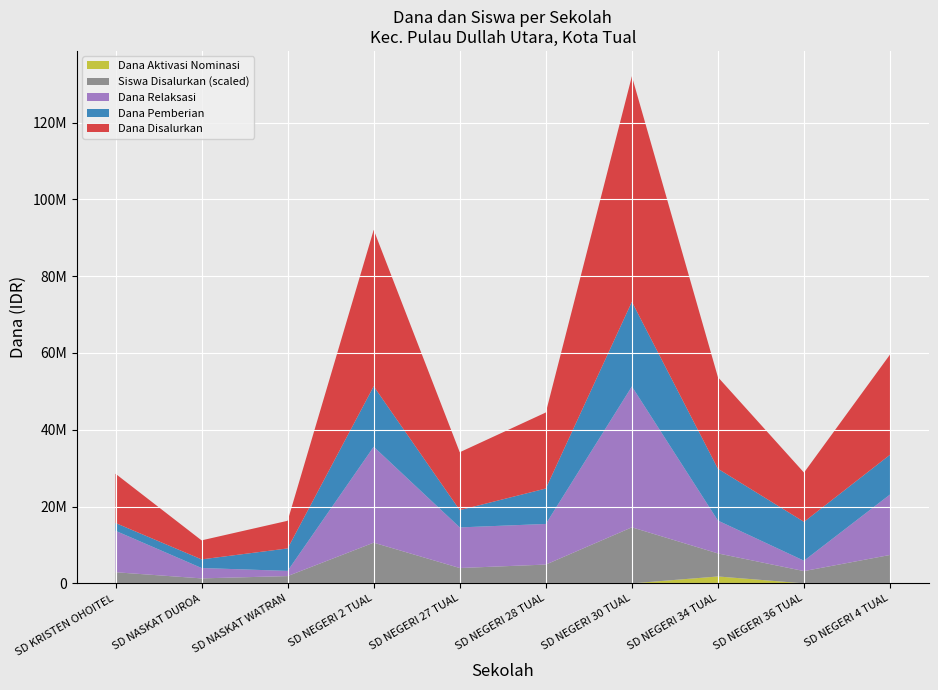

Reading left to right, extract all data points from this chart.

Dana Disalurkan: 12825000	4950000	7200000	40725000	15075000	19800000	58725000	23850000	12825000	26100000
Dana Pemberian: 2025000	2250000	5850000	15750000	4500000	9225000	22050000	13500000	10125000	10350000
Dana Aktivasi Nominasi: 0	0	0	0	0	0	0	1800000	0	0
Dana Relaksasi: 10800000	2700000	1350000	24975000	10575000	10575000	36675000	8550000	2700000	15750000
Siswa Disalurkan: 29	13	19	106	40	49	146	60	32	74